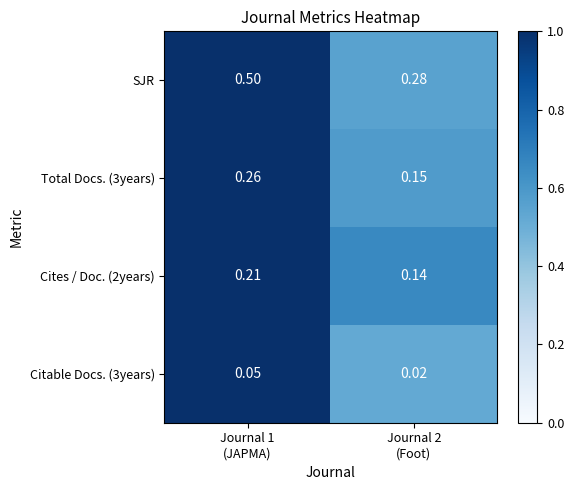

What is the total value across all series at Journal 2
(Foot)?

0.6